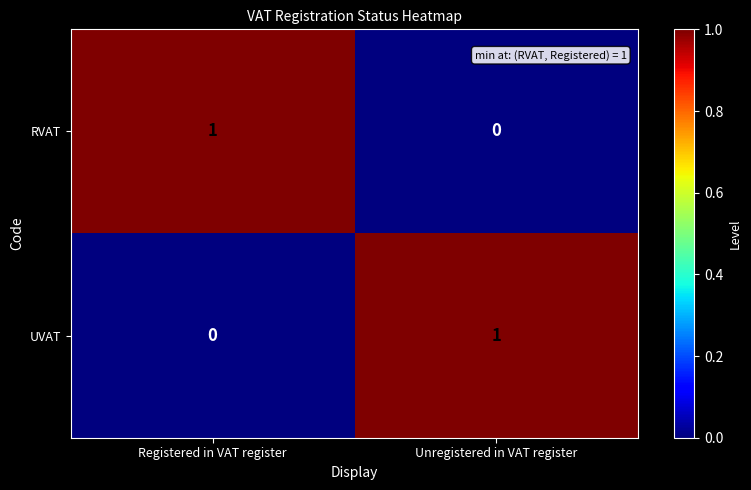

How many distinct data groups are displayed?

2